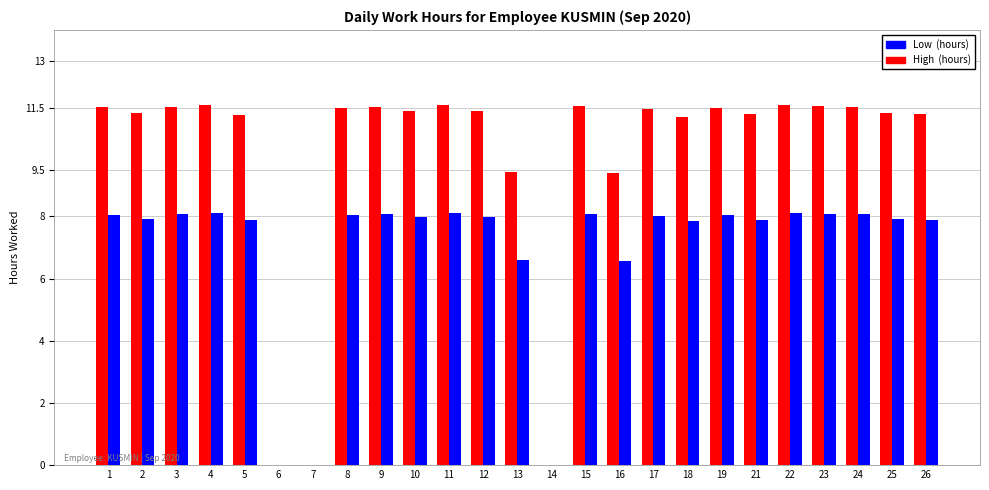

True or false: High (hours) has a value of 4.8 at 25.

False